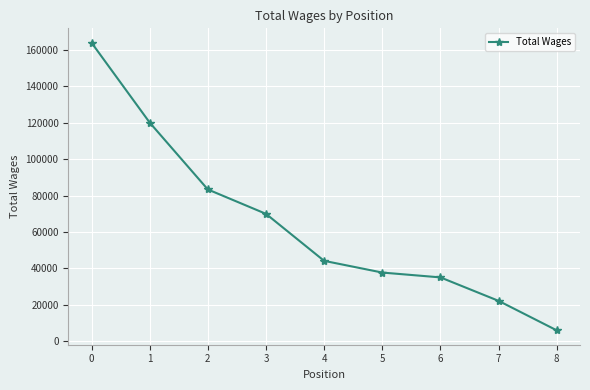

Approximately how many times larger is the value at 6 compared to 2?

0.4